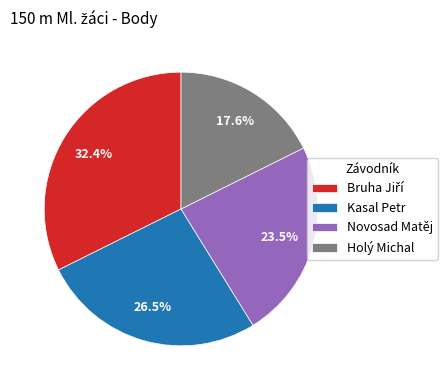

To the nearest percent, what is the combined percentage of Kasal Petr and Novosad Matěj?

50%